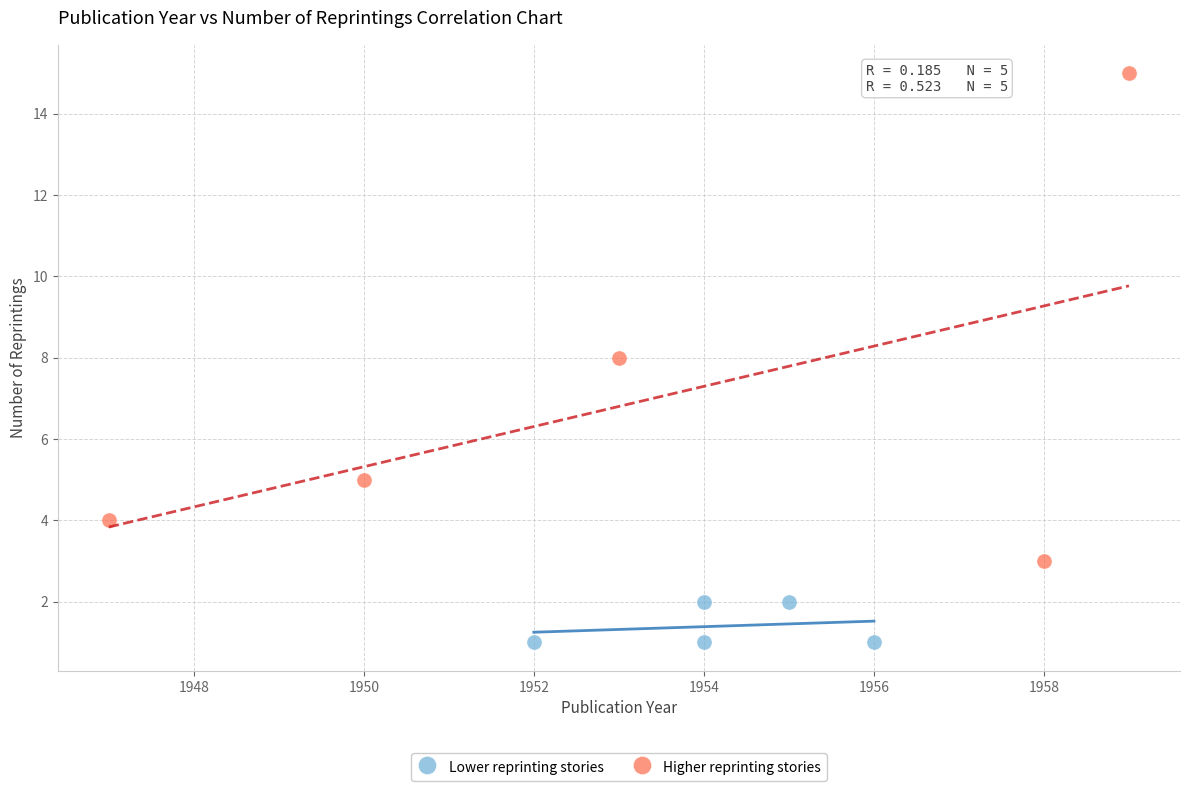

Which series has the widest spread of Y values?

Higher reprinting stories